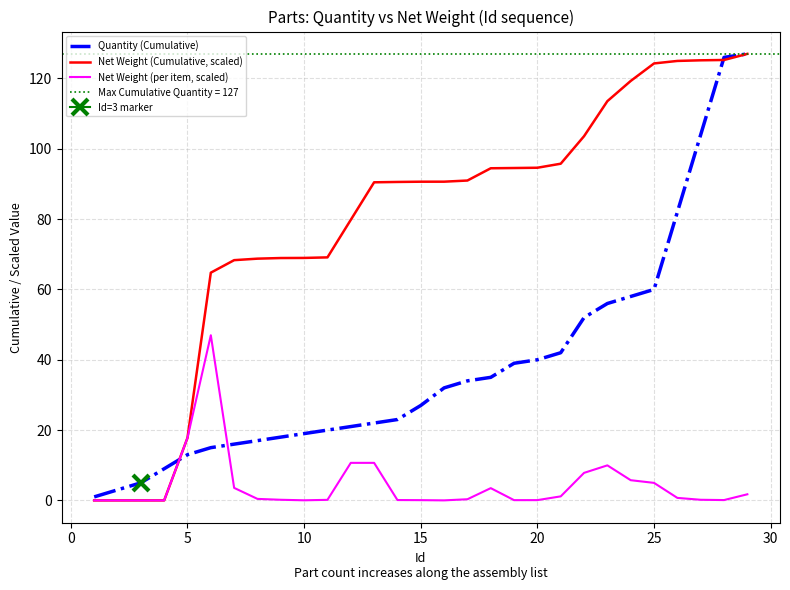

Which series has the largest total across all categories?

Net Weight (Cumulative, scaled)